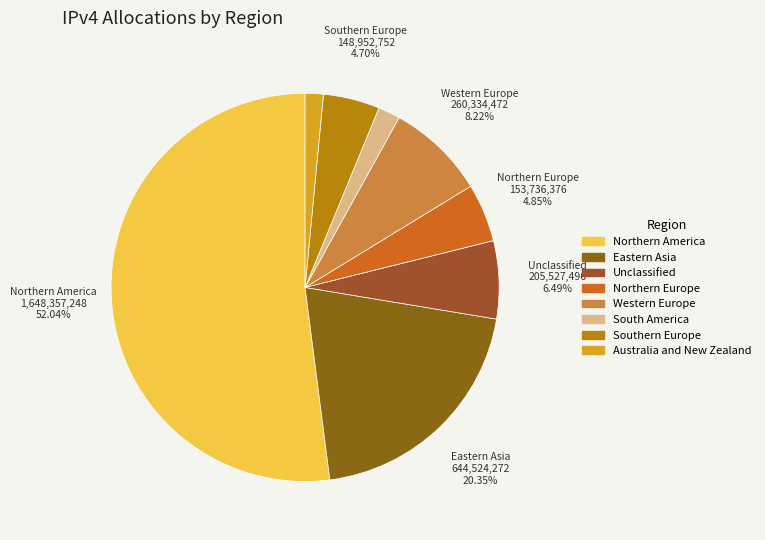

Is there any slice that represents more than half of the pie?

Yes